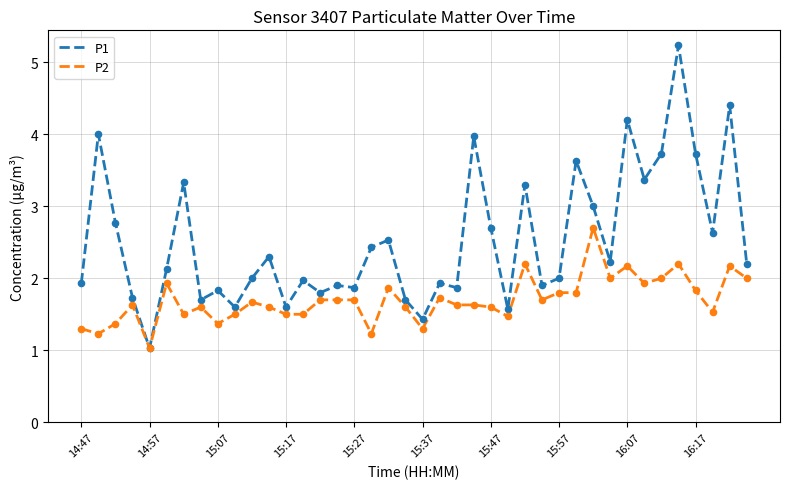

Which series has the largest total across all categories?

P1